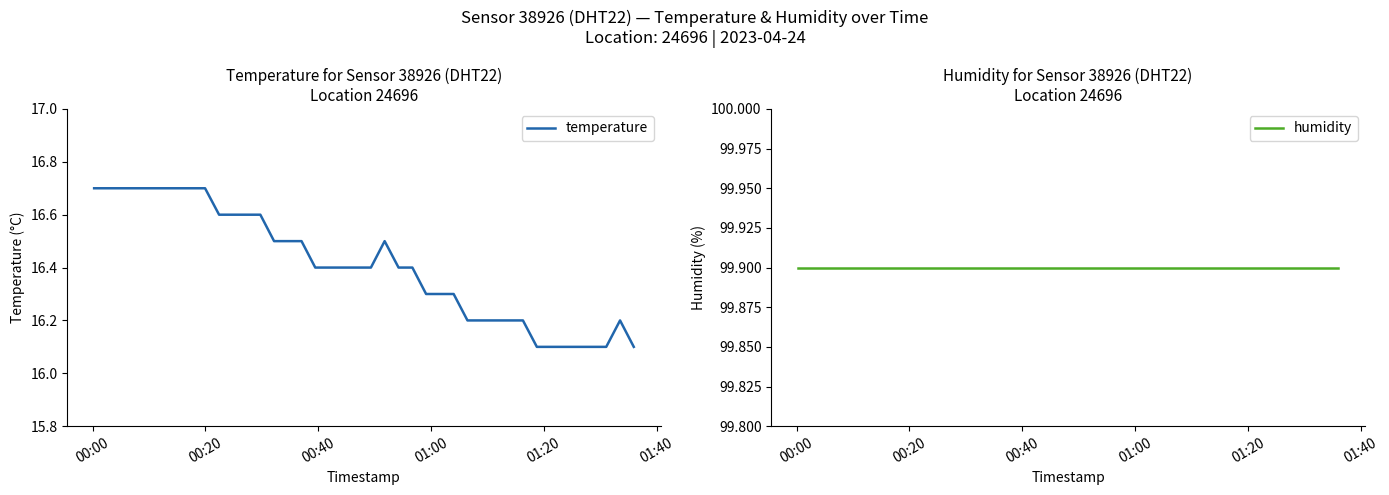

What is the maximum value for temperature?

16.7